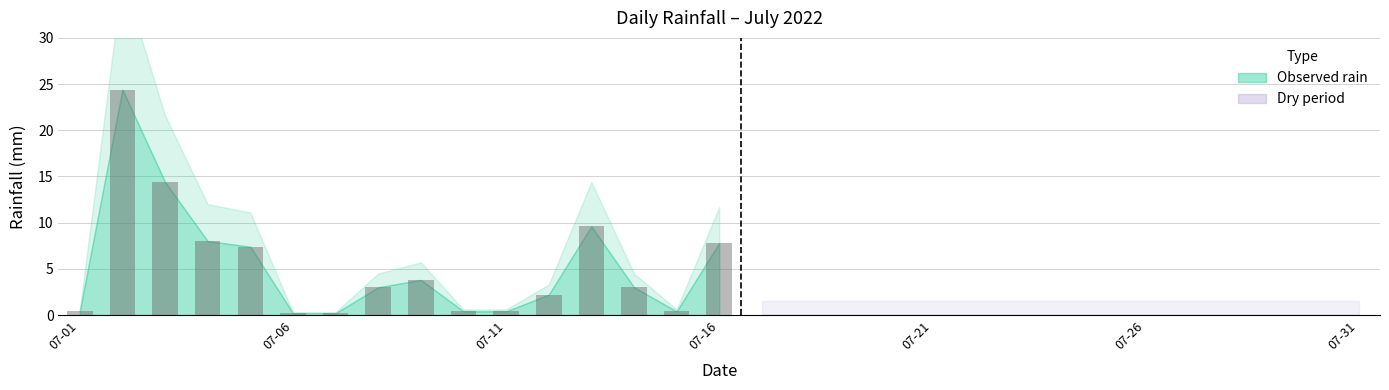

How many series are shown in this chart?

1